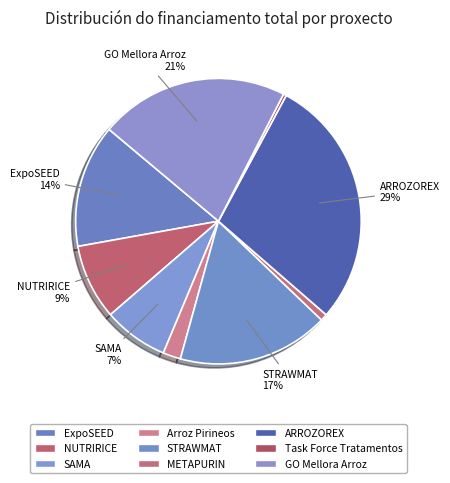

The ARROZOREX slice represents 16% of the pie. True or false?

False